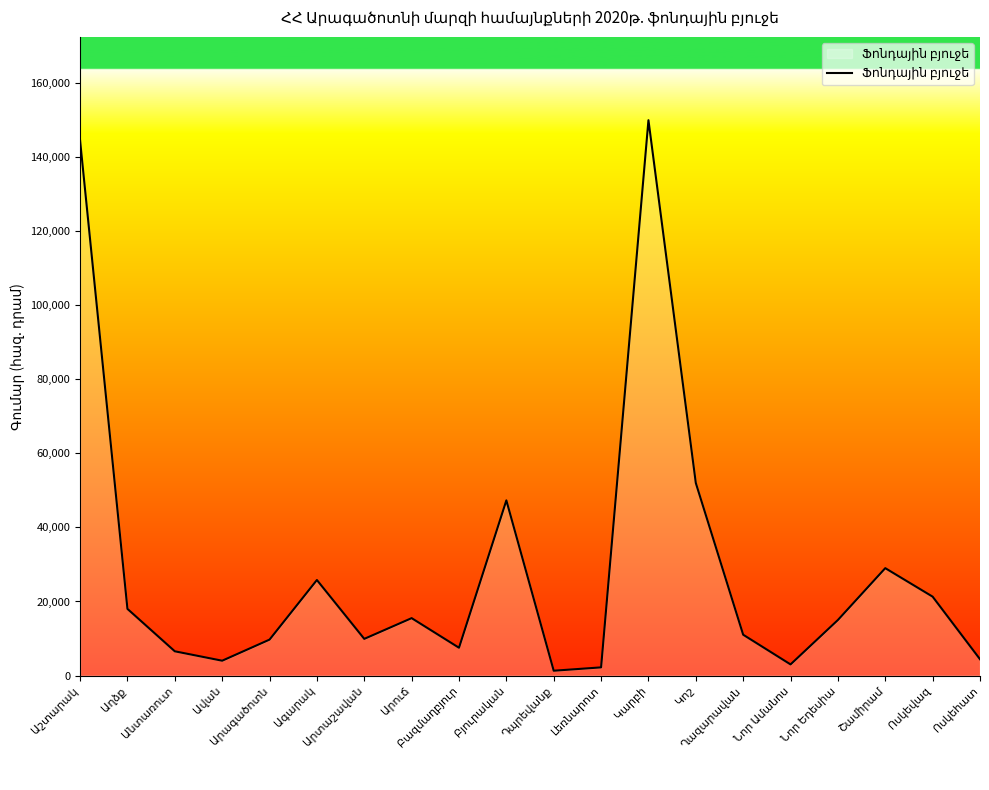

What is the greatest value displayed?

150000.0